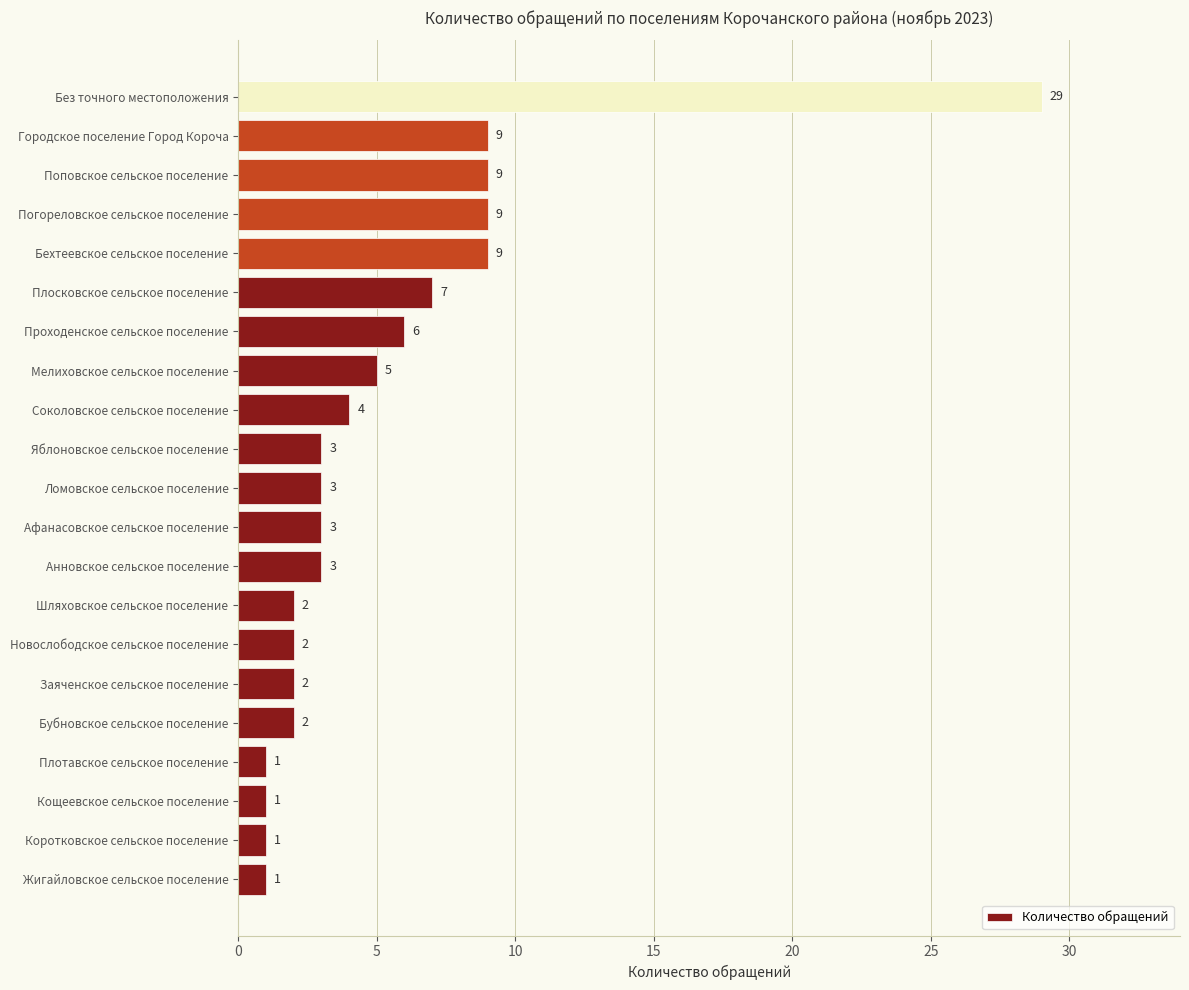

What is the greatest value displayed?

29